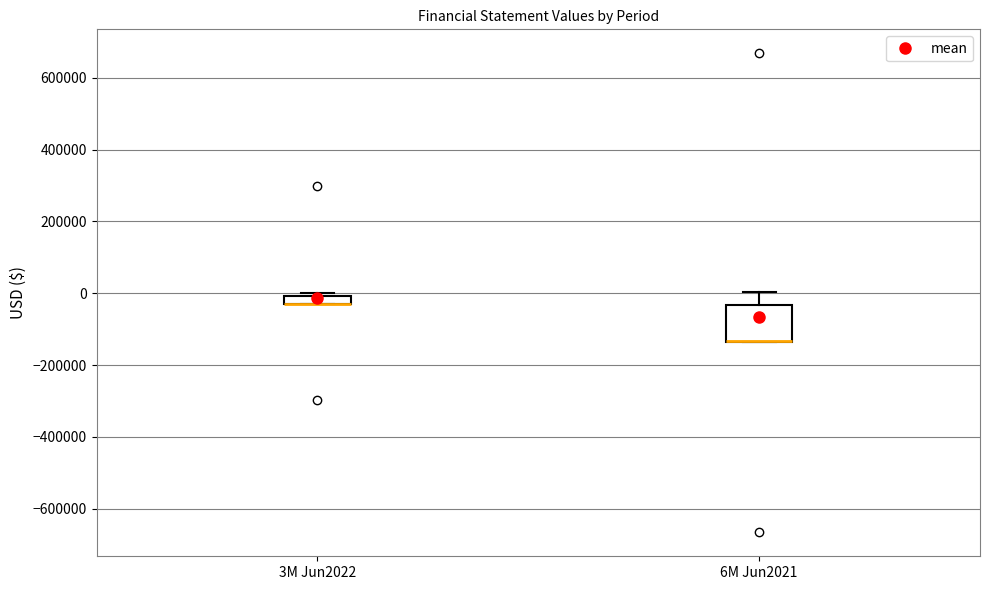

Which box is the tallest, from its lower edge to its upper edge?

6M Jun2021